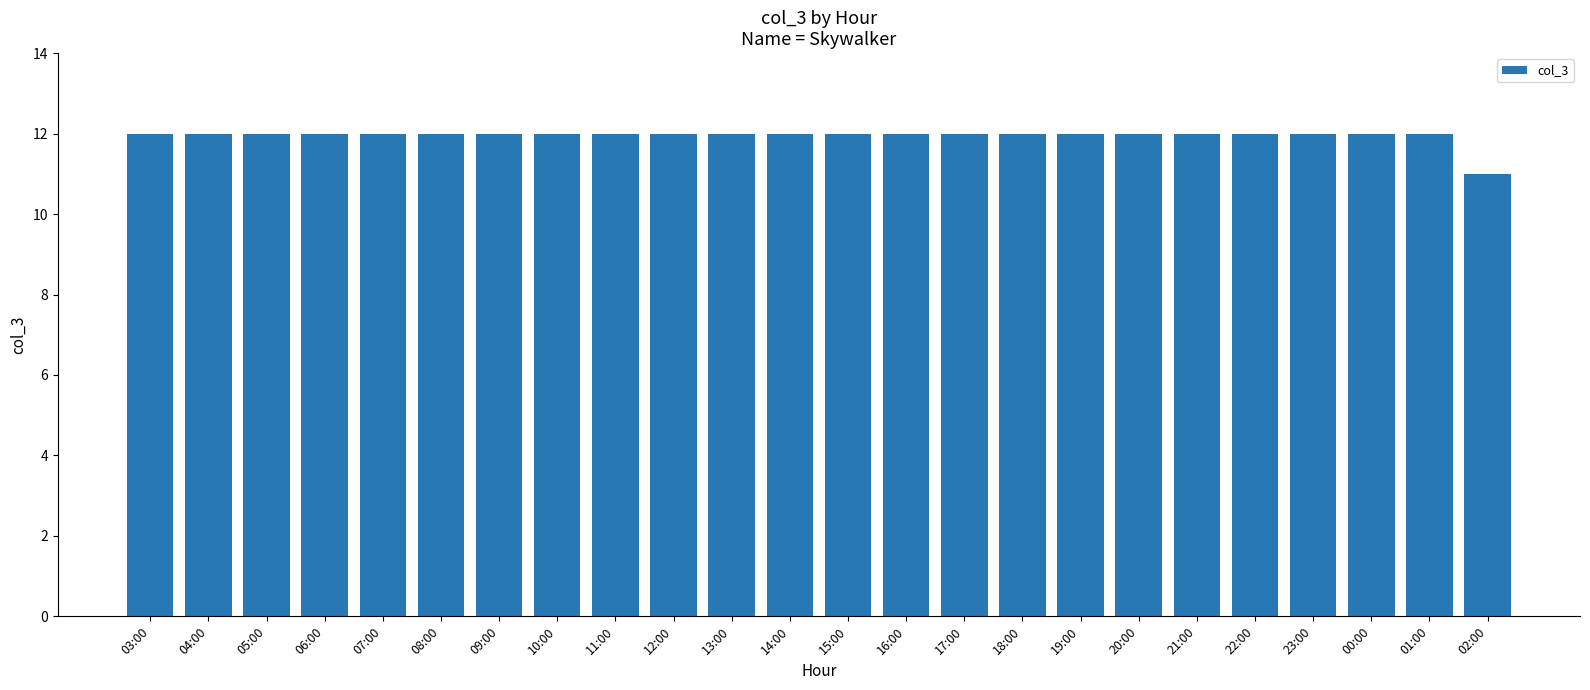

Approximately how many times larger is the value at 20:00 compared to 15:00?

1.0